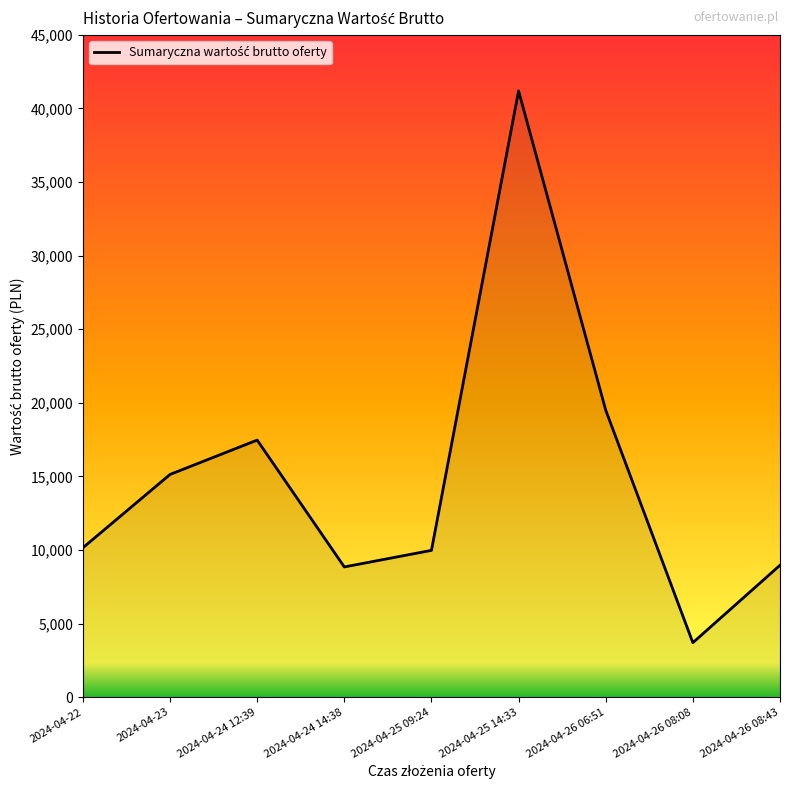

True or false: the data shows 2268.2 at 2024-04-24 14:38.

False